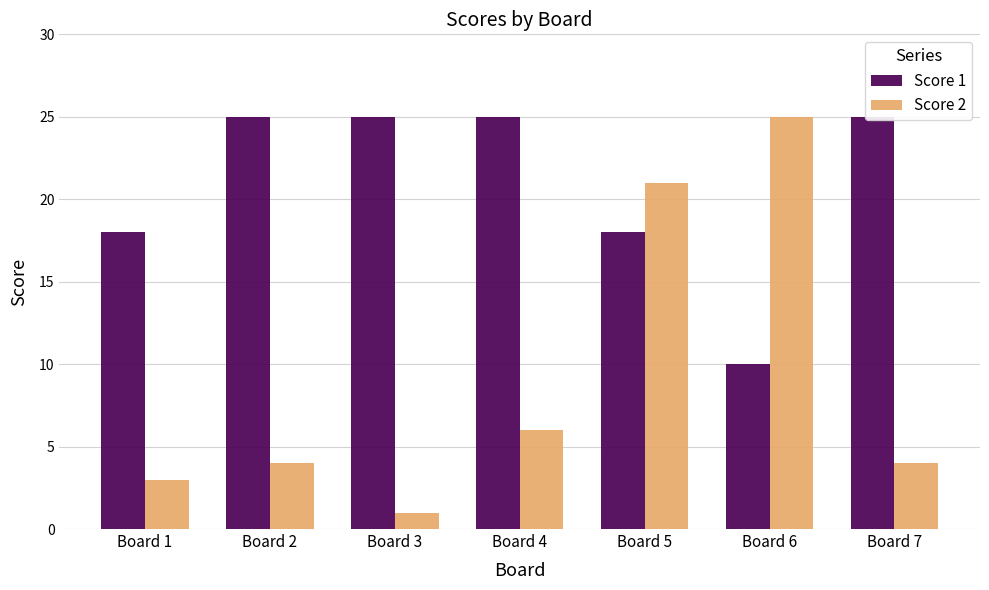

True or false: Score 2 has a value of 4 at Board 7.

True